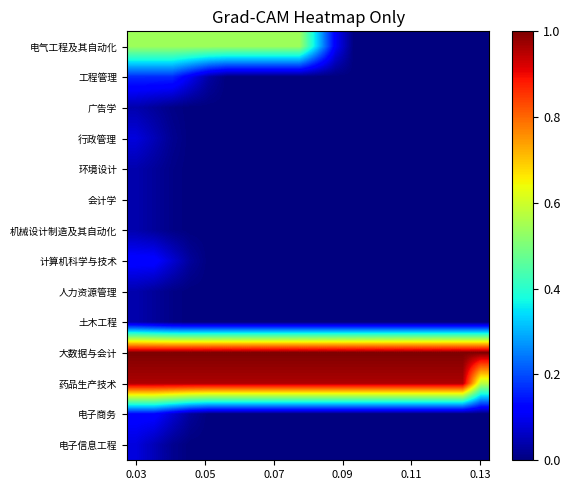

At which category is the sum across all series the highest?

0.03